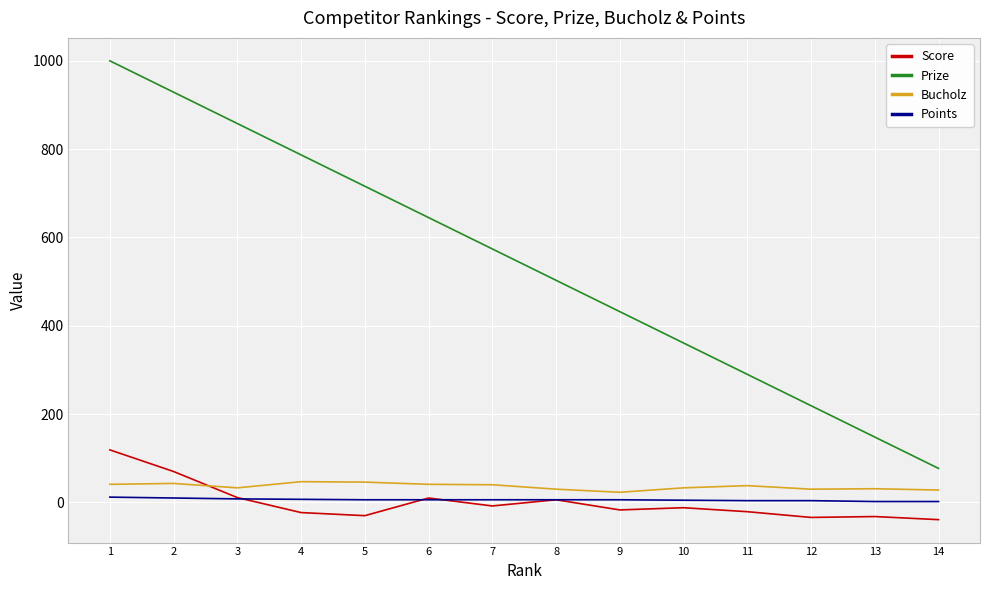

What is the maximum value for Score?

119